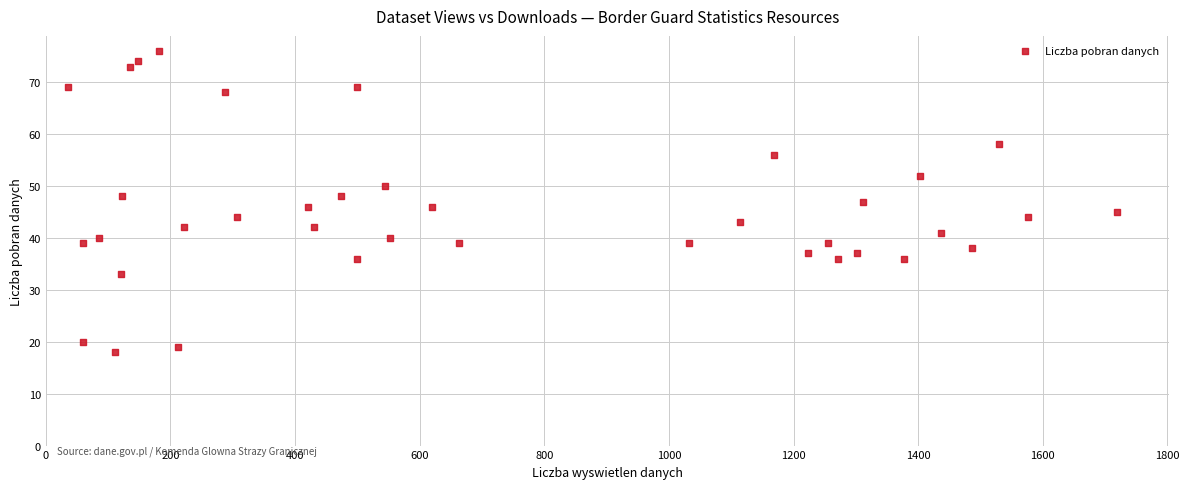

What is the range of Y values (max minus min)?

58